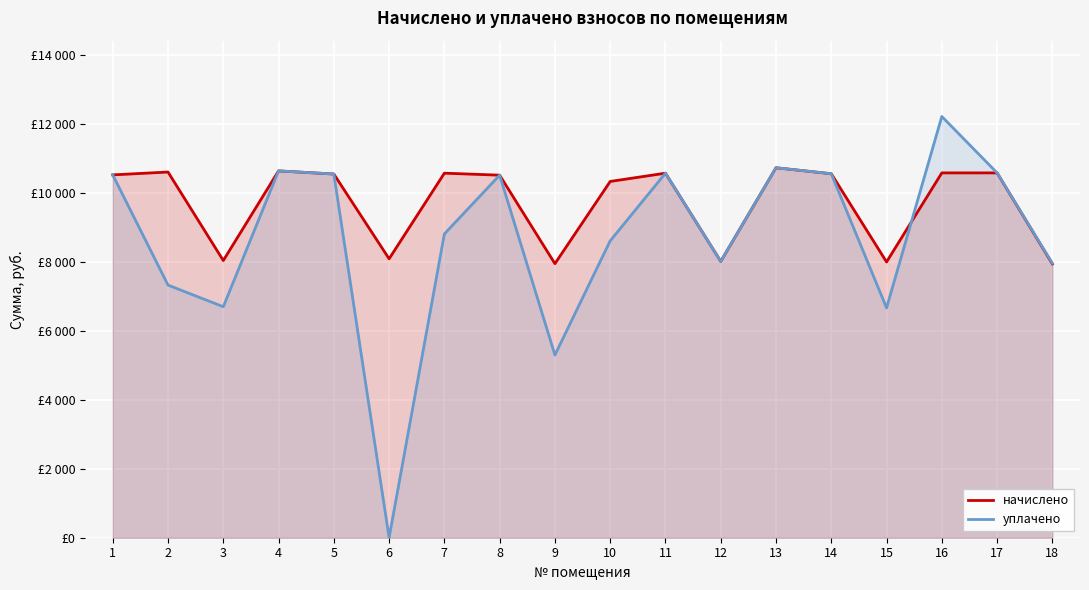

Is the value of уплачено at 17 greater than the value of начислено at 1?

Yes